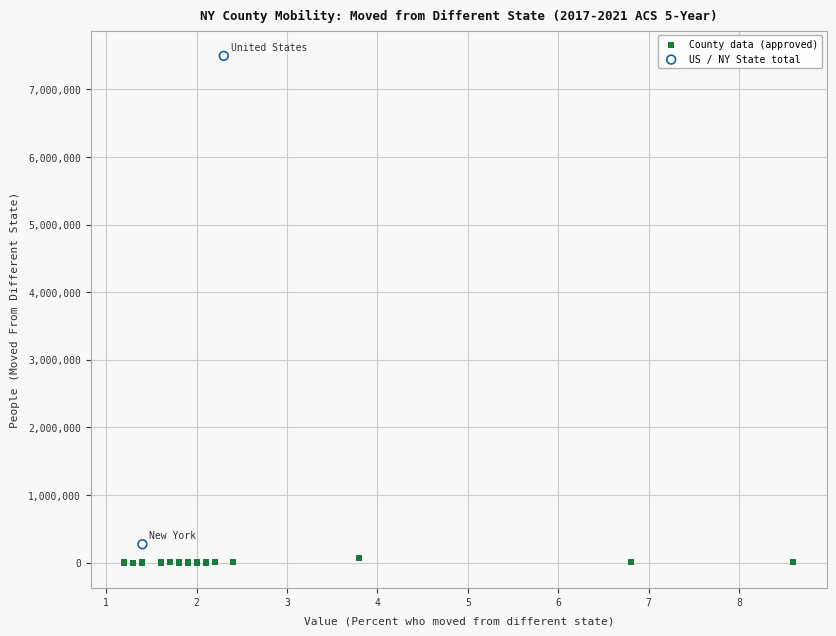

Which series contains the lowest Y value?

County data (approved)